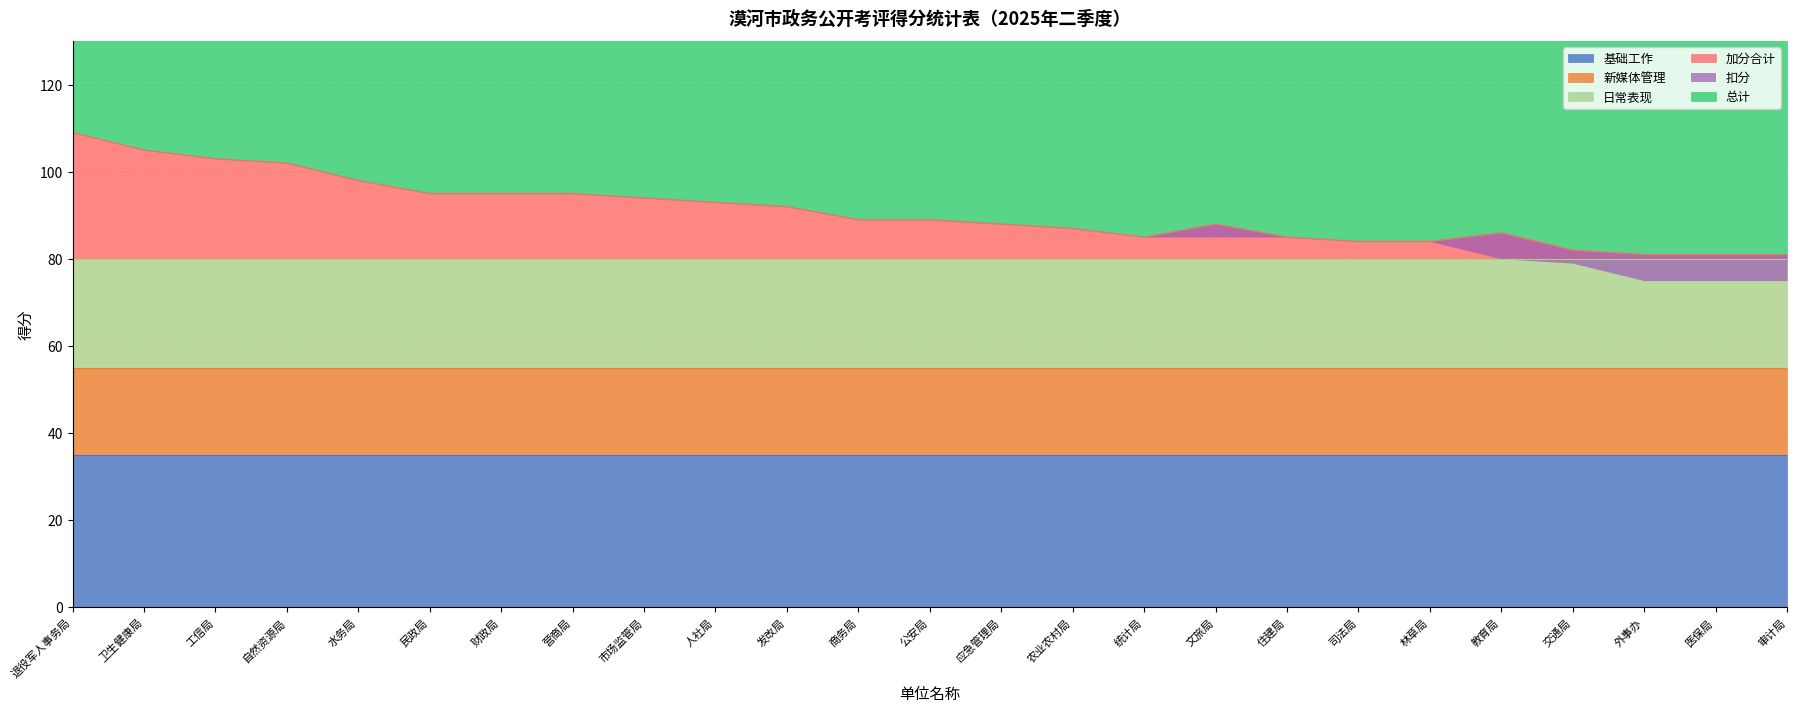

What is the highest value of the 加分合计 series?

109